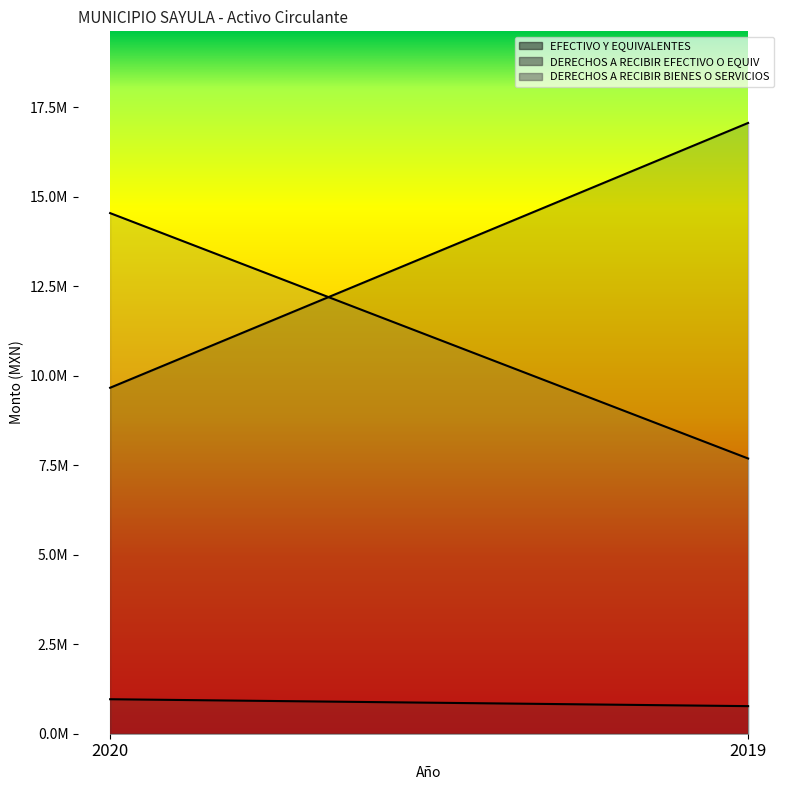

The value of DERECHOS A RECIBIR EFECTIVO O EQUIV at 2020 is 963858.8. True or false?

True